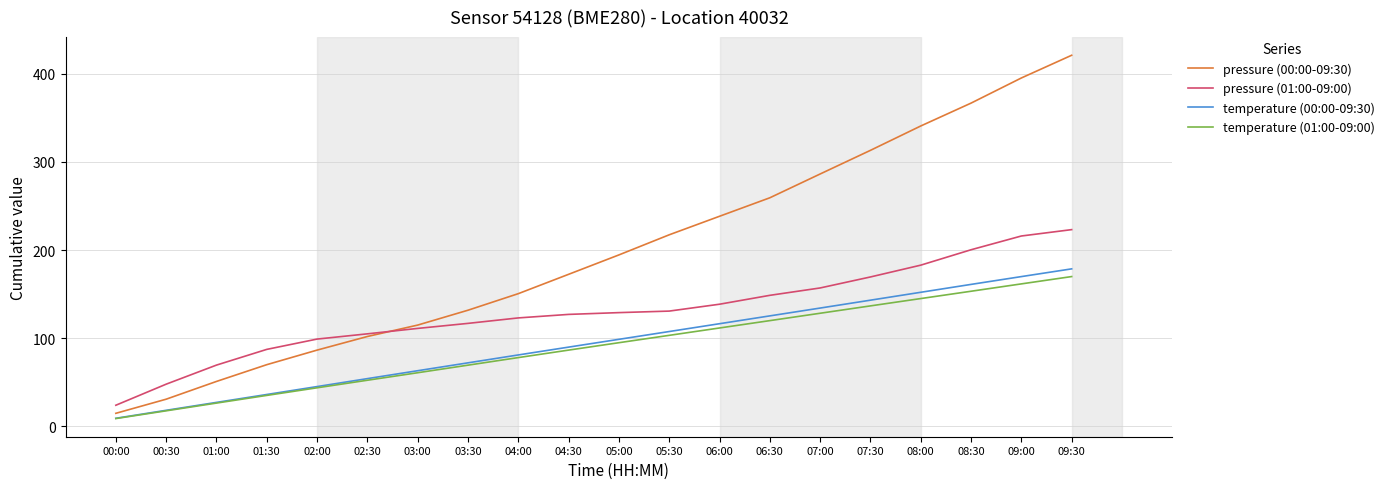

What is the highest value of the temperature (01:00-09:00) series?

169.9